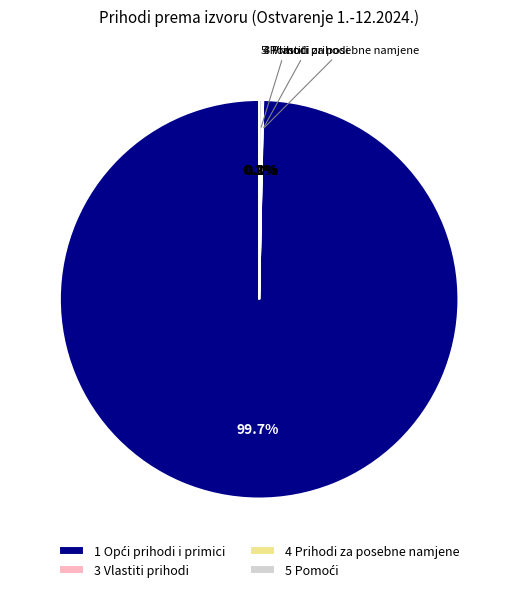

What is the change in value from 1 Opći prihodi i primici to 5 Pomoći?

-5199139.7